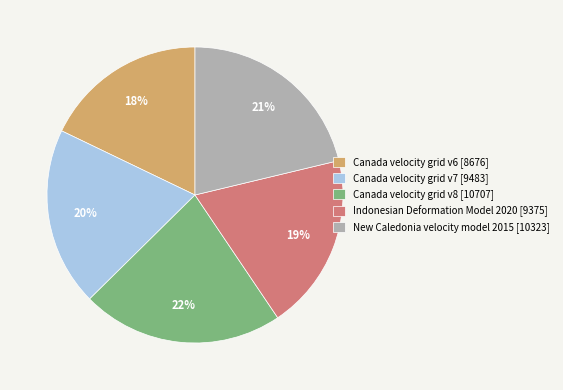

Which category has the smallest portion of the pie?

Canada velocity grid v6